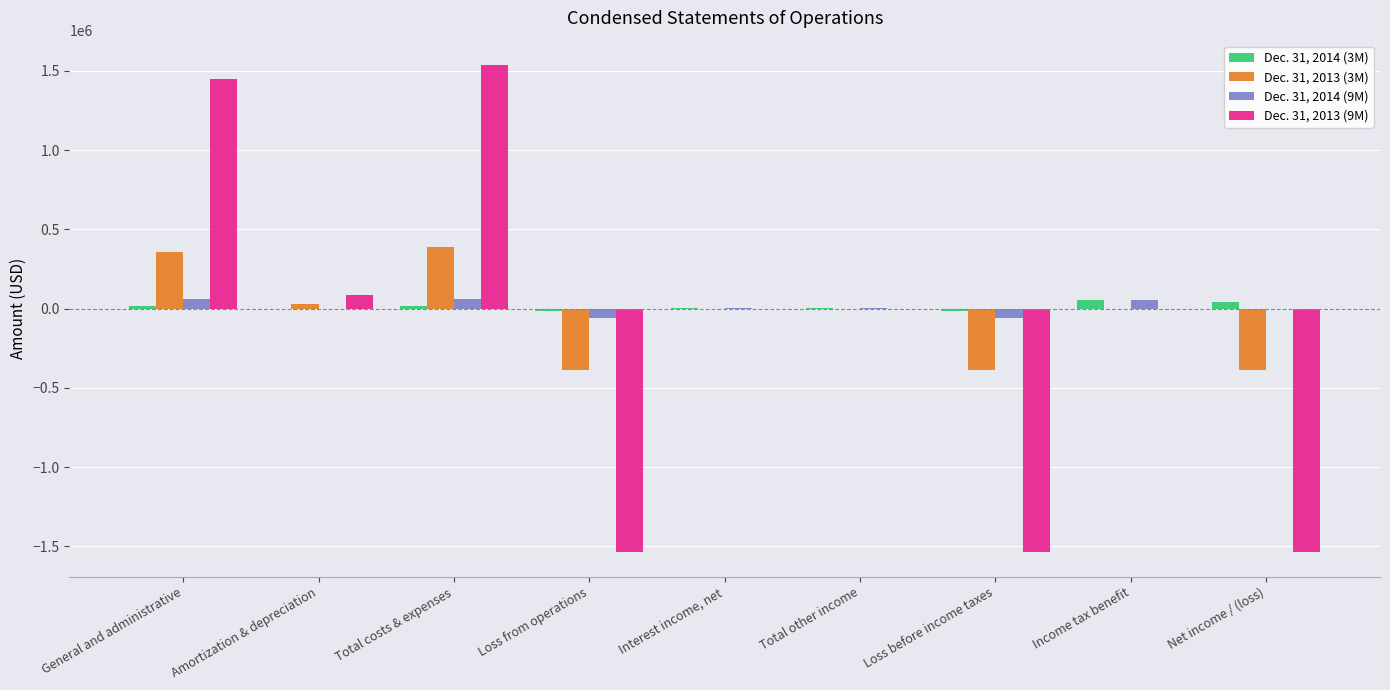

The Dec. 31, 2013 (9M) series shows -1536733 at Net income / (loss). True or false?

True